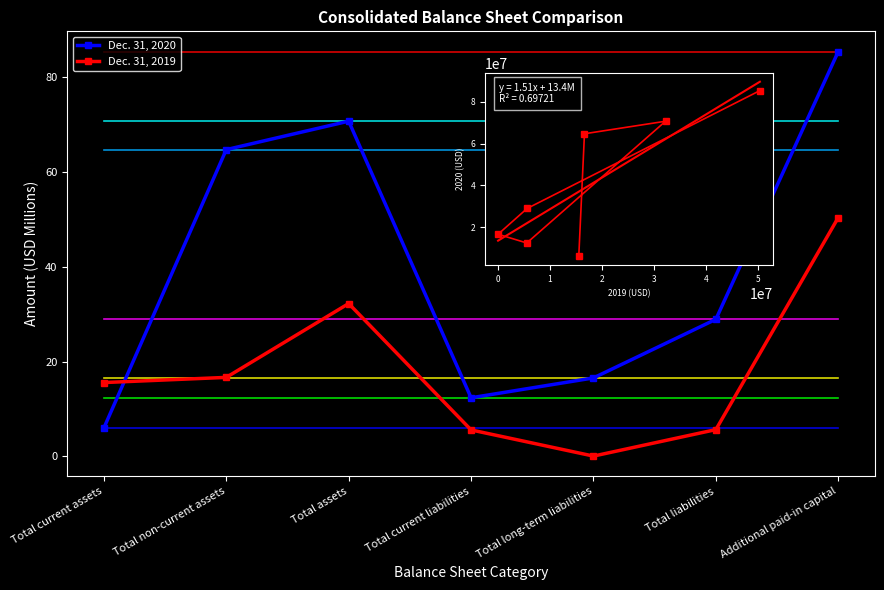

At which label does 2020 first exceed 28907742?

Total non-current assets